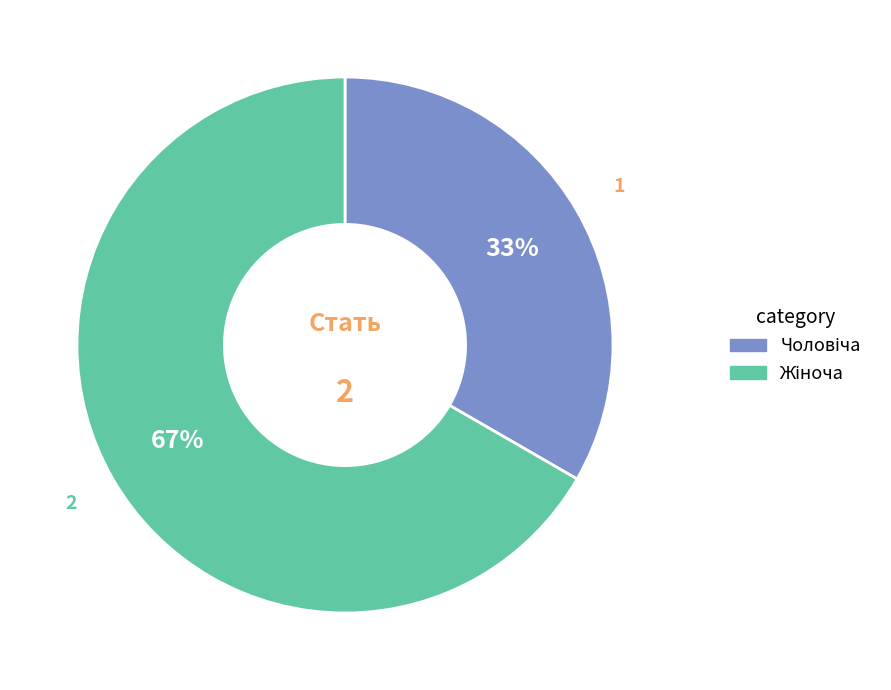

Is there a majority slice in this chart?

Yes